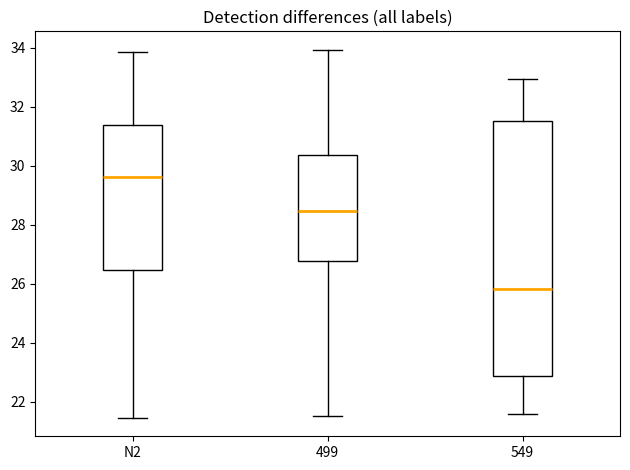

Reading left to right, read every box against the y-axis: the position of its median line, the range the box covers, and the ends of its whiskers. The values are not printed on the chart, so give them approximately, as read against the axis.

N2: median 29.6, box 26.4 to 31.4, whiskers 21.4 to 33.8
499: median 28.4, box 26.8 to 30.4, whiskers 21.6 to 34.0
549: median 25.8, box 22.8 to 31.6, whiskers 21.6 to 33.0